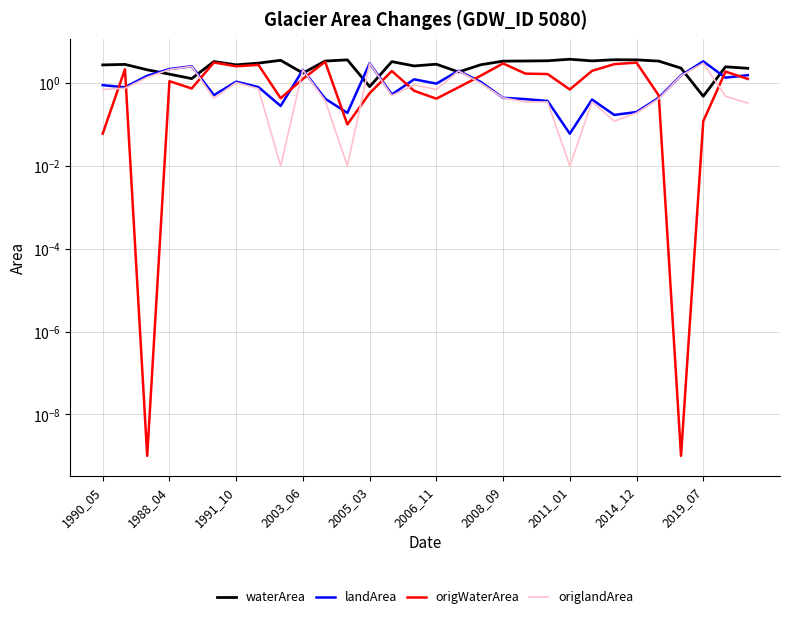

Rank the series at 19 from highest to lowest value.

waterArea, origWaterArea, landArea, origlandArea